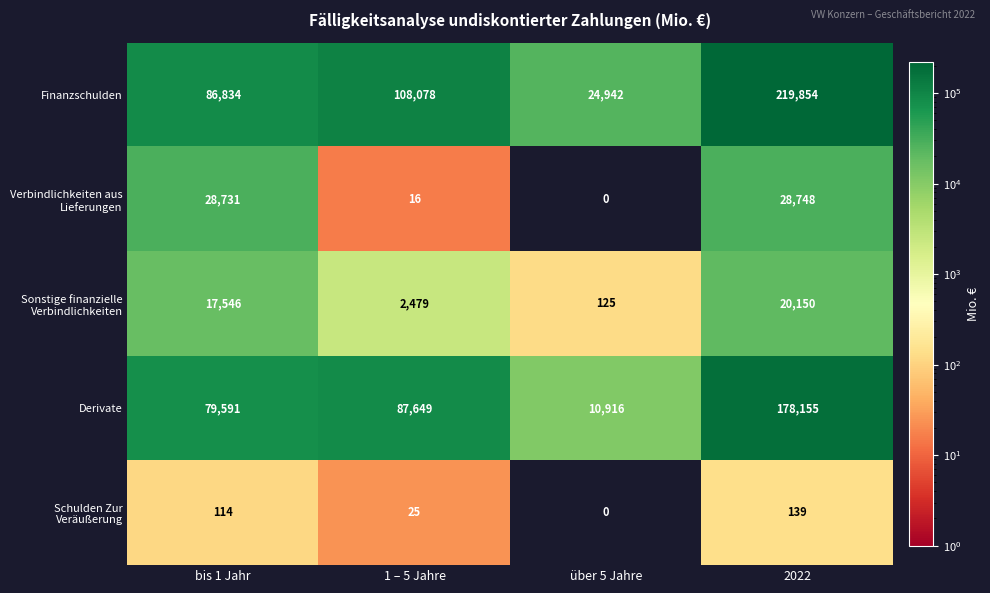

Which series has the largest total across all categories?

Finanzschulden